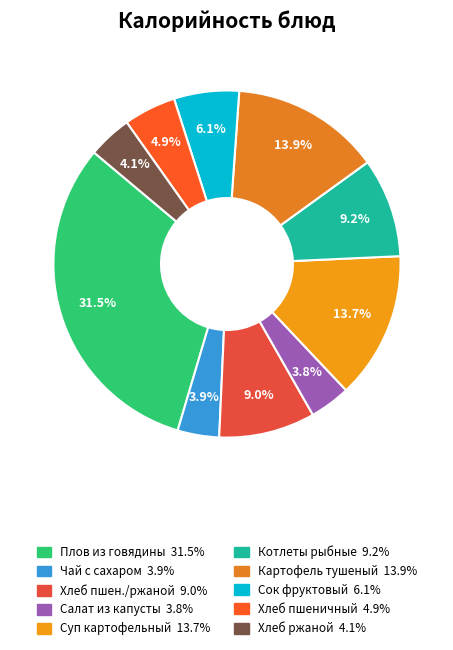

How many slices are in this pie chart?

10